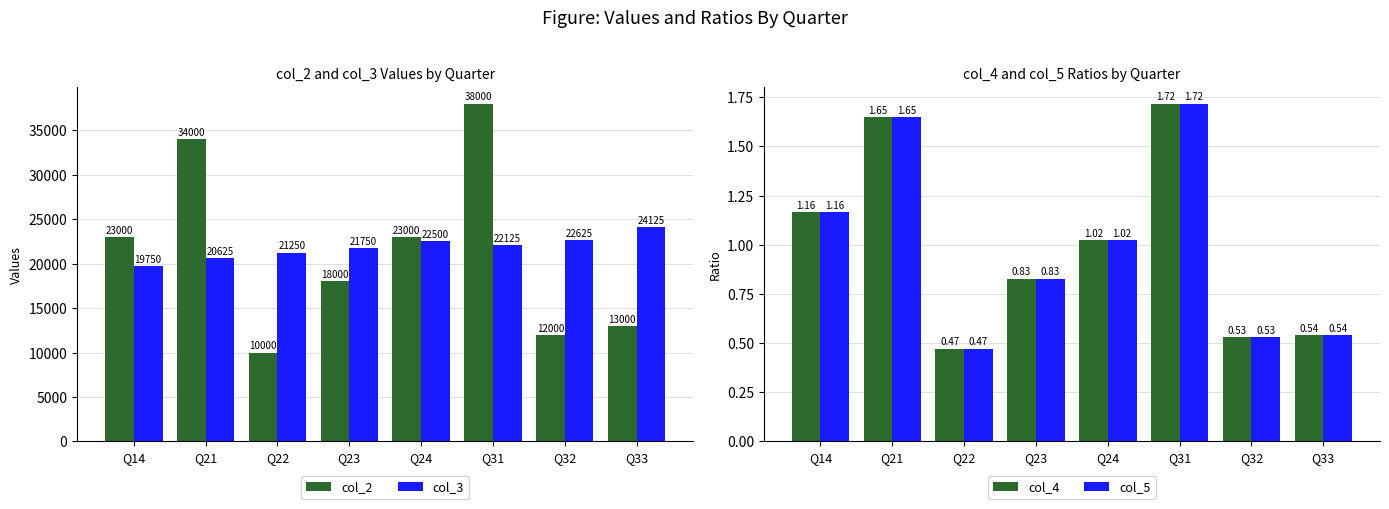

At which label is col_4 closest to 1?

Q24